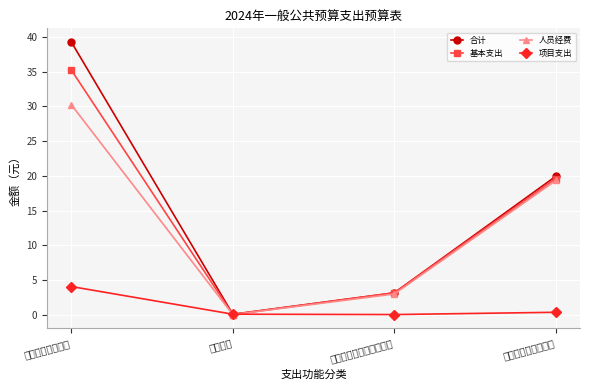

Where is 合计 nearest to the value 19?

社会保障和就业支出